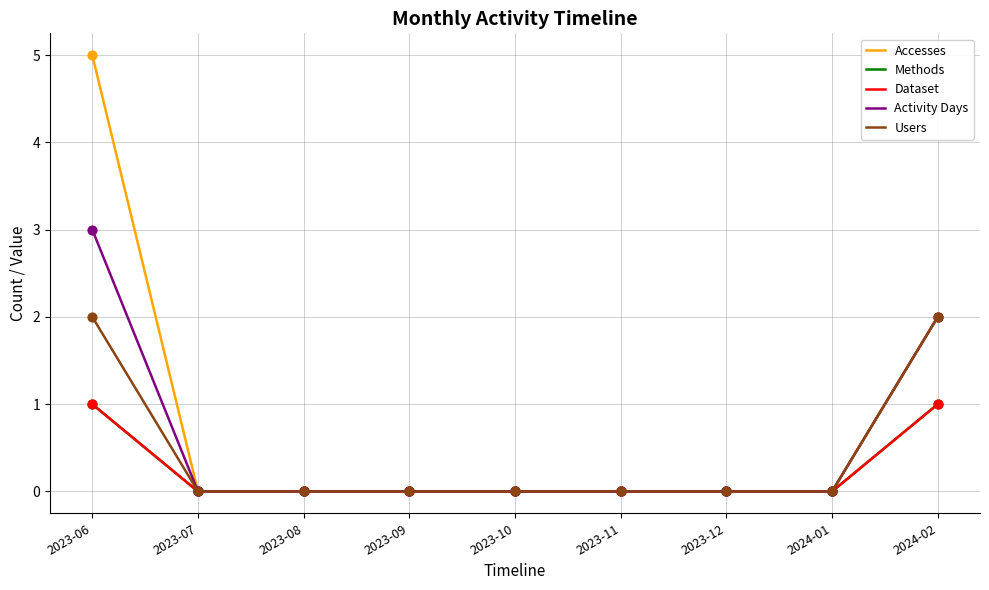

Is this an area chart (filled region under the line)?

No